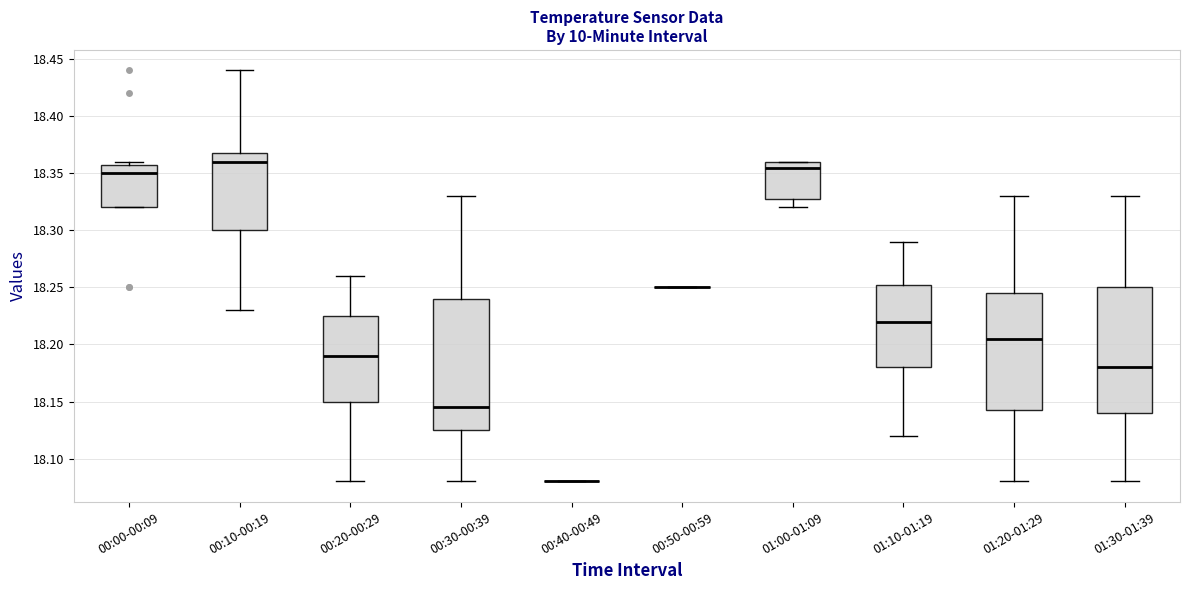

Reading left to right, read every box against the y-axis: the position of its median line, the range the box covers, and the ends of its whiskers. The values are not printed on the chart, so give them approximately, as read against the axis.

00:00-00:09: median 18.350, box 18.320 to 18.360, whiskers 18.320 to 18.360 (just above the box's upper edge)
00:10-00:19: median 18.360, box 18.300 to 18.370, whiskers 18.230 to 18.440
00:20-00:29: median 18.190, box 18.150 to 18.225, whiskers 18.080 to 18.260
00:30-00:39: median 18.145, box 18.125 to 18.240, whiskers 18.080 to 18.330
00:40-00:49: box collapsed to a line at 18.080, whiskers 18.080 to 18.080
00:50-00:59: box collapsed to a line at 18.250, whiskers 18.250 to 18.250
01:00-01:09: median 18.355, box 18.330 to 18.360, whiskers 18.320 to 18.360
01:10-01:19: median 18.220, box 18.180 to 18.255, whiskers 18.120 to 18.290
01:20-01:29: median 18.205, box 18.145 to 18.245, whiskers 18.080 to 18.330
01:30-01:39: median 18.180, box 18.140 to 18.250, whiskers 18.080 to 18.330